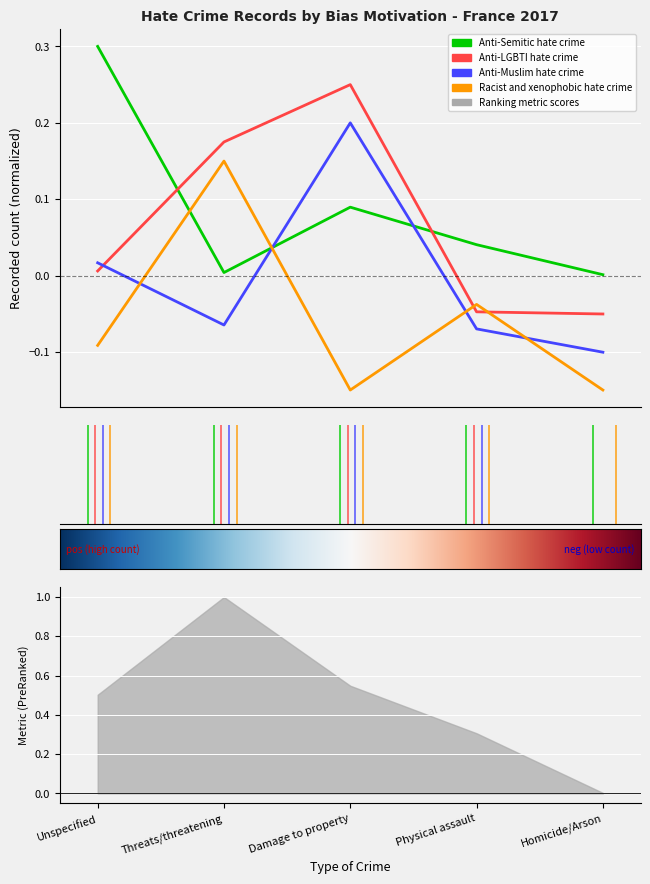

What is the difference between the second highest and minimum values in the Anti-Semitic hate crime series?

0.1